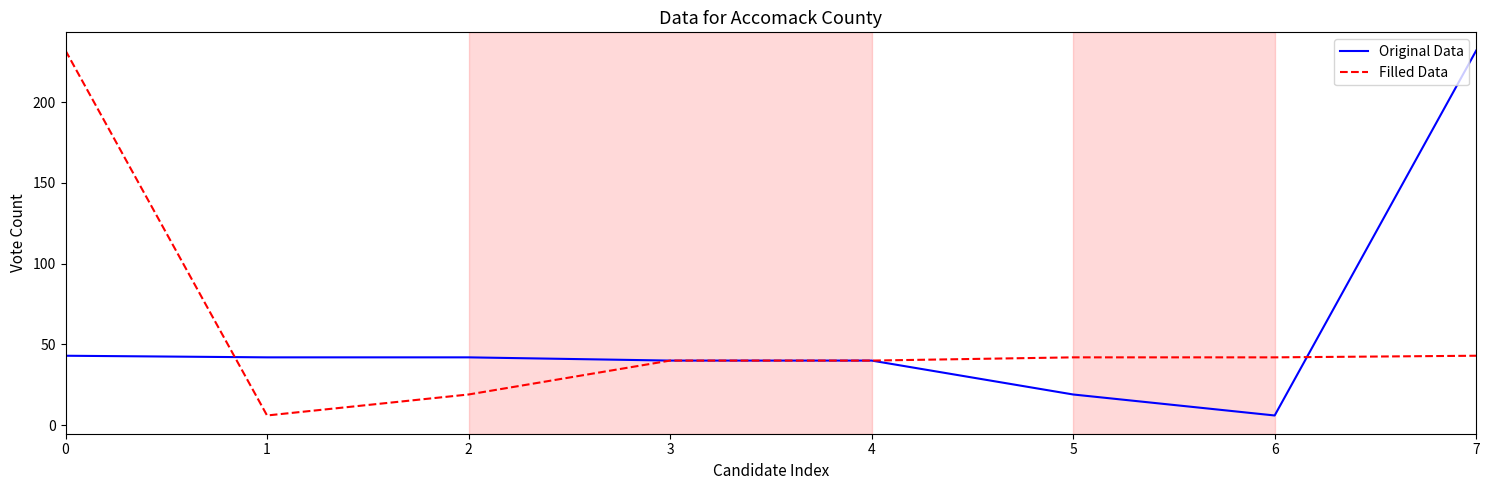

What is the difference between the maximum and minimum values in the Filled Data series?

226